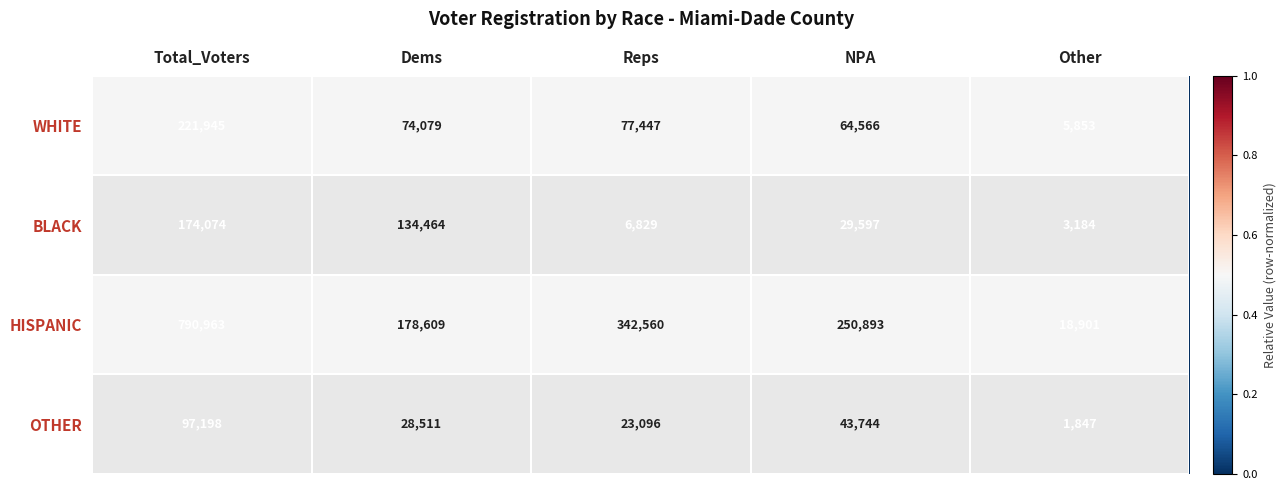

What is the total value across all series at Reps?

449932